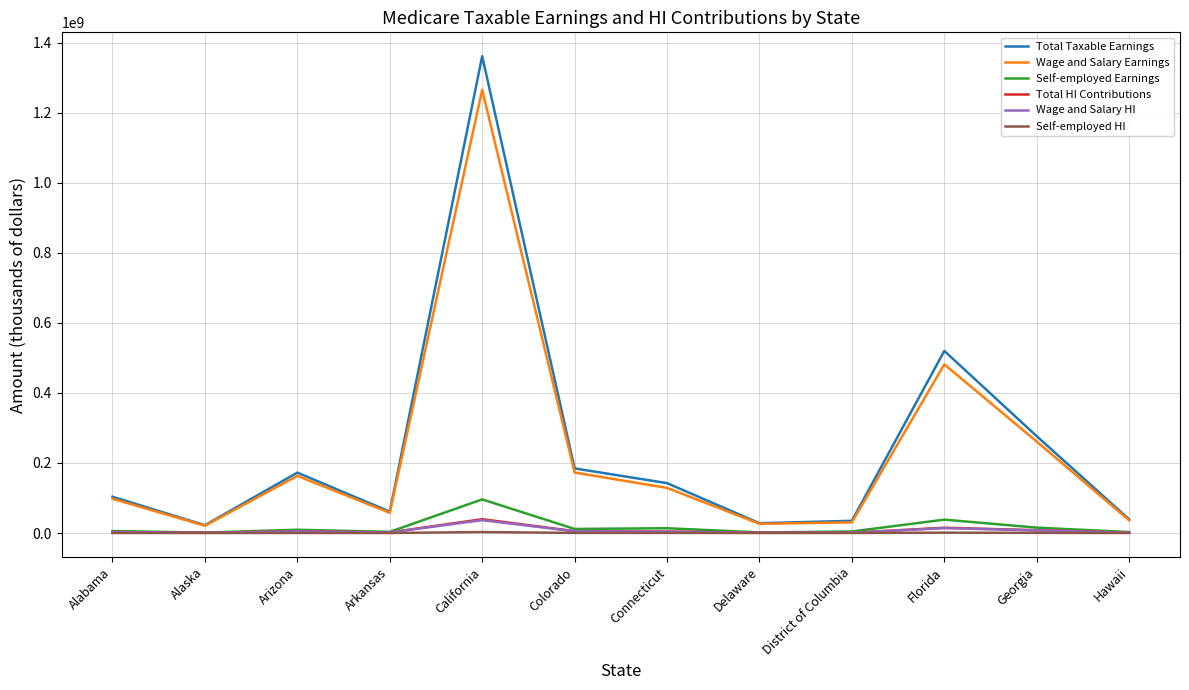

At which category is the sum across all series the highest?

California